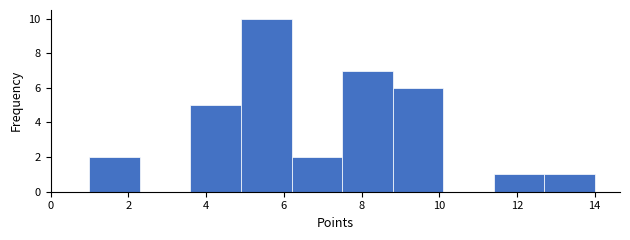

Over which range of the x-axis is the bar tallest?

4.9 to 6.2